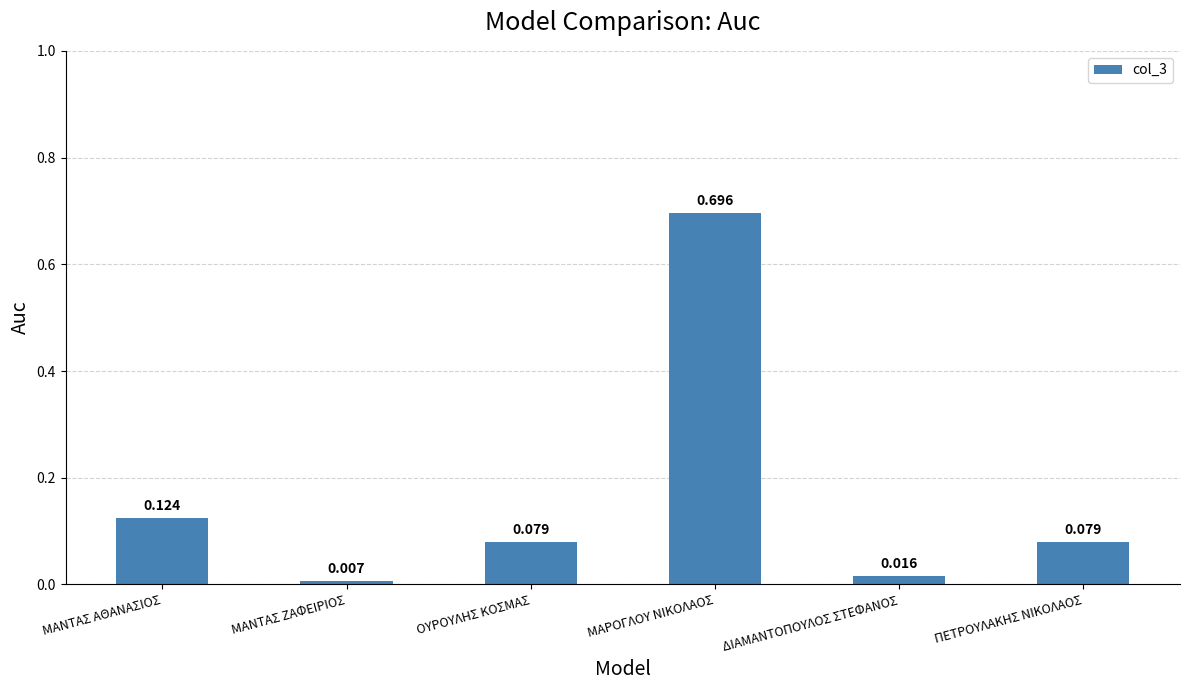

What position from the left is ΠΕΤΡΟΥΛΑΚΗΣ ΝΙΚΟΛΑΟΣ?

6